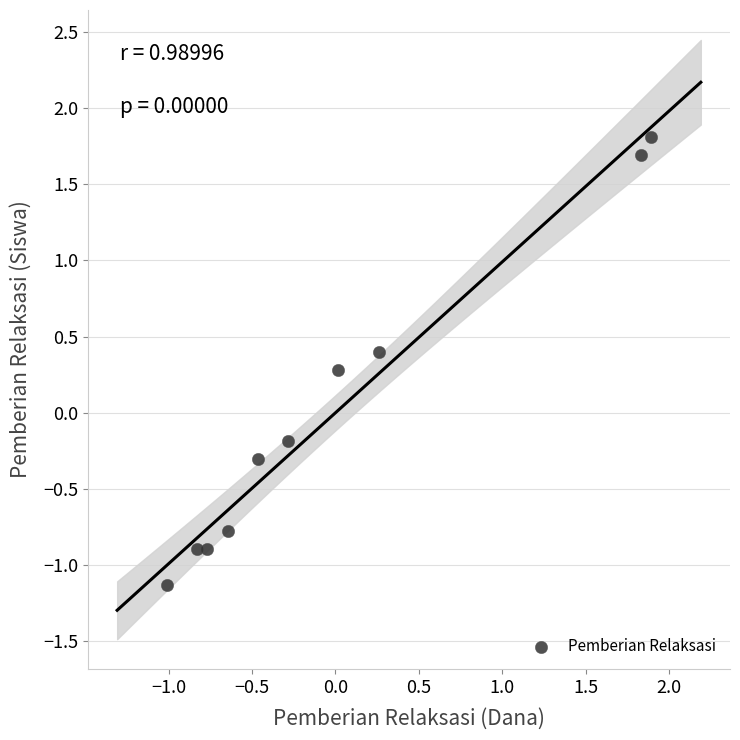

What is the range of X values (max minus min)?

2.9